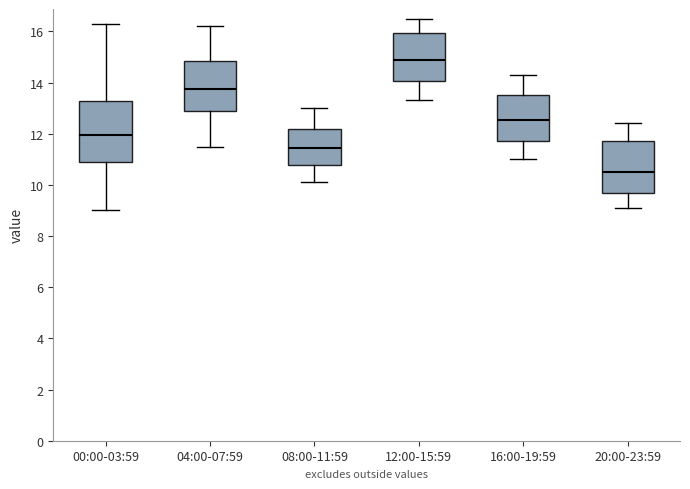

Which box's median line is the highest?

12:00-15:59